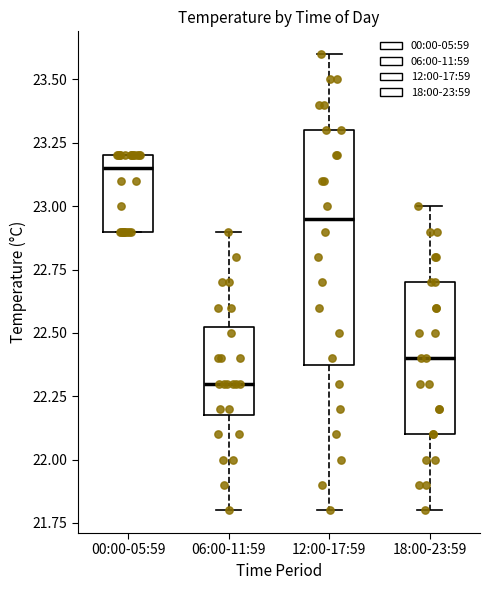

Reading left to right, read every box against the y-axis: the position of its median line, the range the box covers, and the ends of its whiskers. The values are not printed on the chart, so give them approximately, as read against the axis.

00:00-05:59: median 23.15, box 22.90 to 23.20, whiskers 22.90 to 23.20
06:00-11:59: median 22.30, box 22.20 to 22.55, whiskers 21.80 to 22.90
12:00-17:59: median 22.95, box 22.40 to 23.30, whiskers 21.80 to 23.60
18:00-23:59: median 22.40, box 22.10 to 22.70, whiskers 21.80 to 23.00